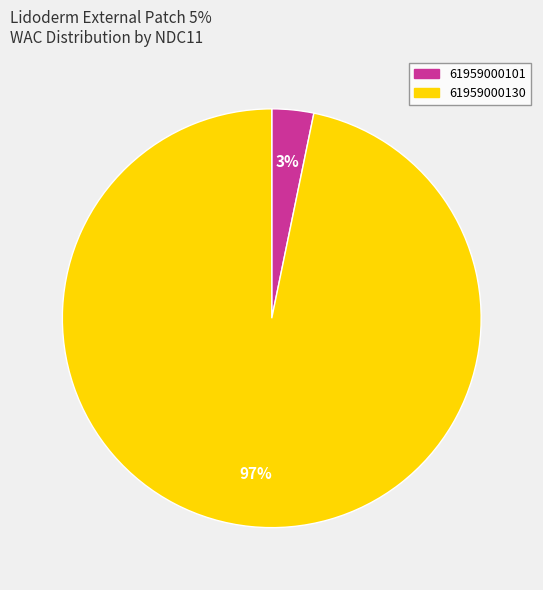

How many segments does this pie chart have?

2